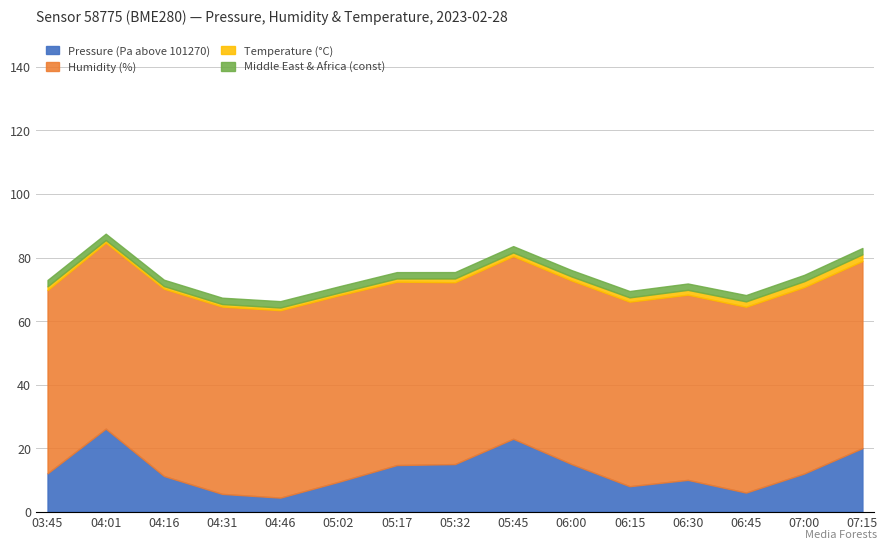

What is the minimum value for Pressure (Pa above 101270)?

4.4